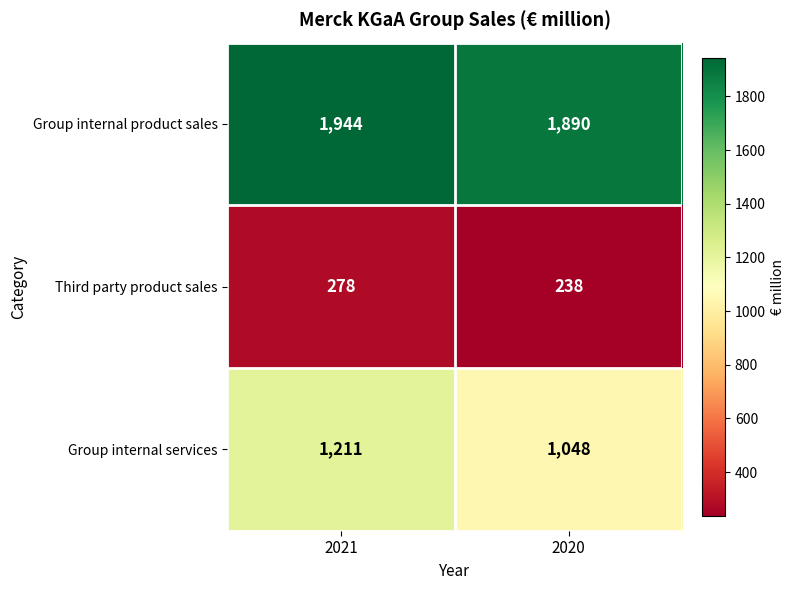

Reading right to left, extract all data points from this chart.

Group internal product sales: 2020=1890	2021=1944
Third party product sales: 2020=238	2021=278
Group internal services: 2020=1048	2021=1211